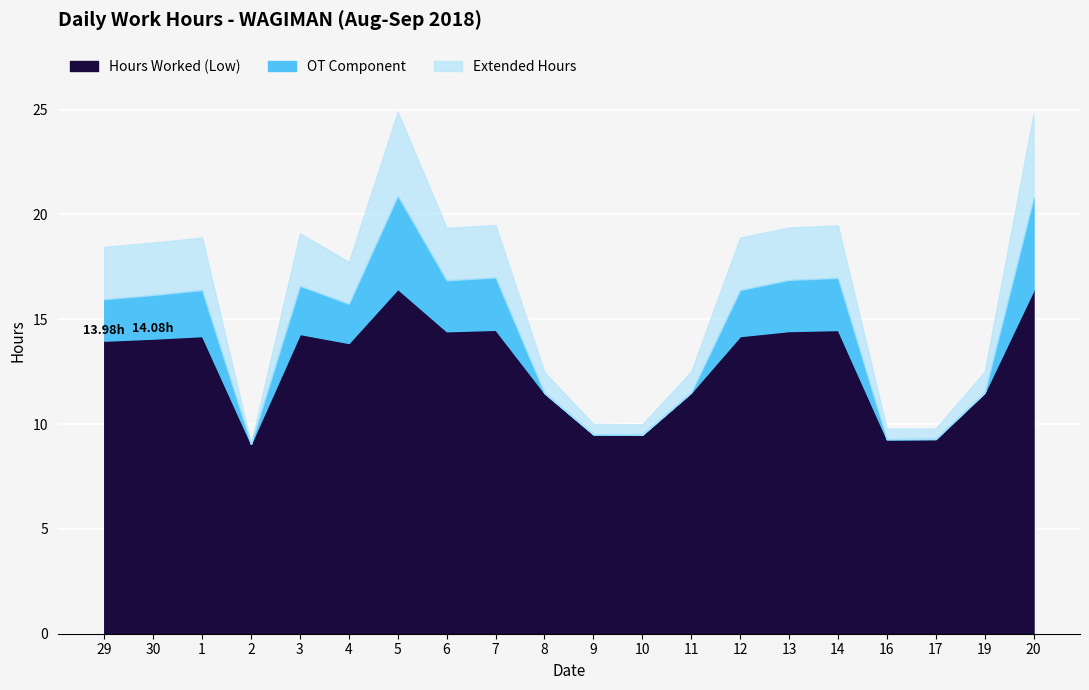

Which series has the widest spread of values?

Extended Hours